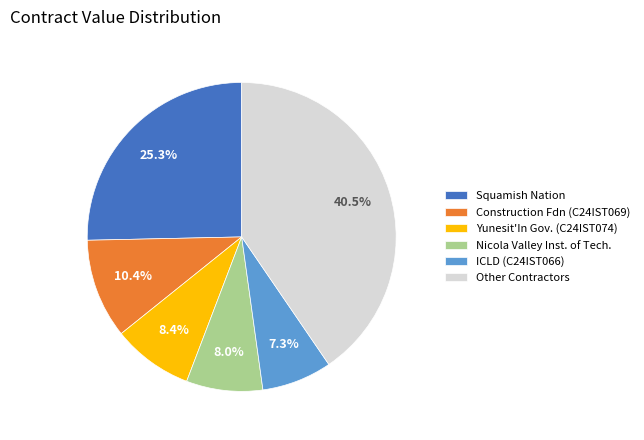

Which slice is the largest?

Other Contractors